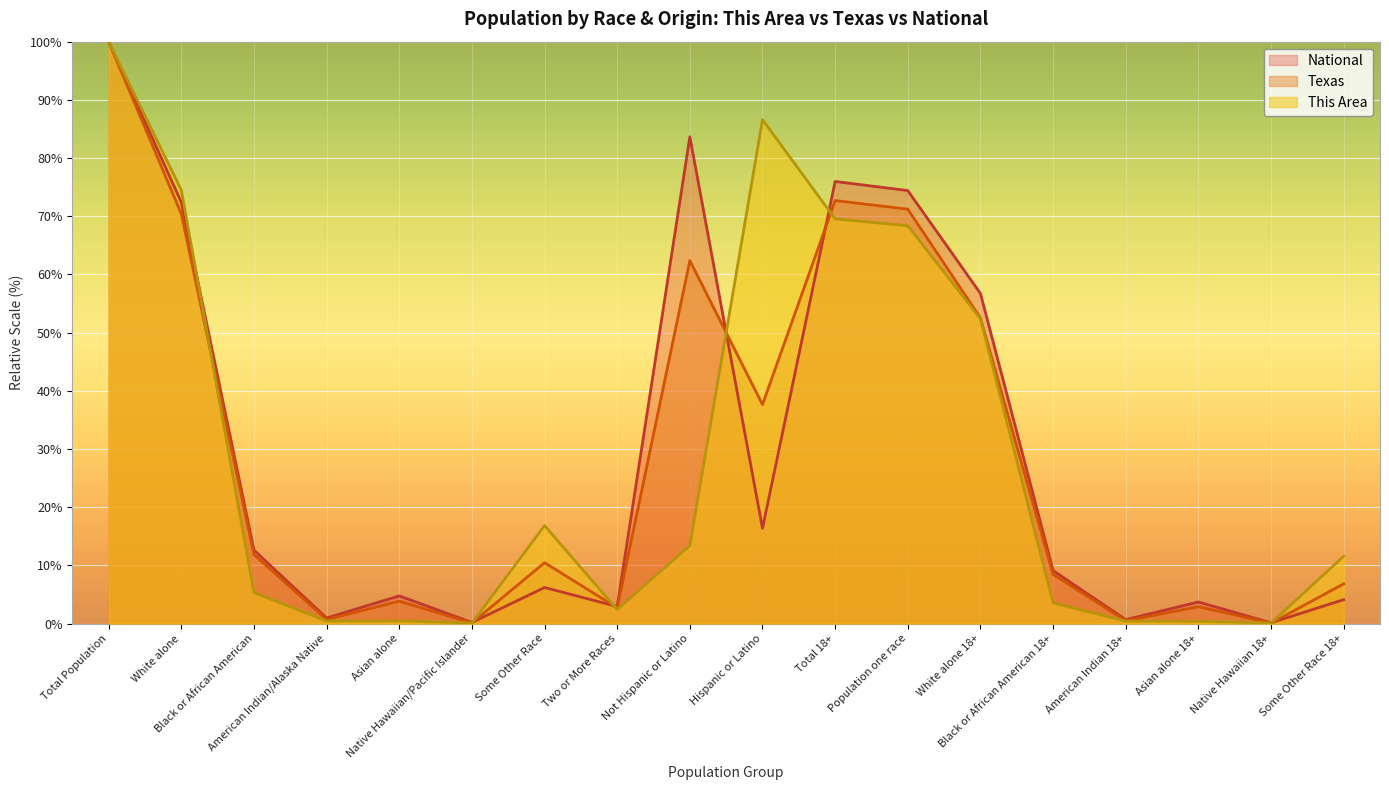

True or false: This Area has a value of 1.5 at Black or African American.

False